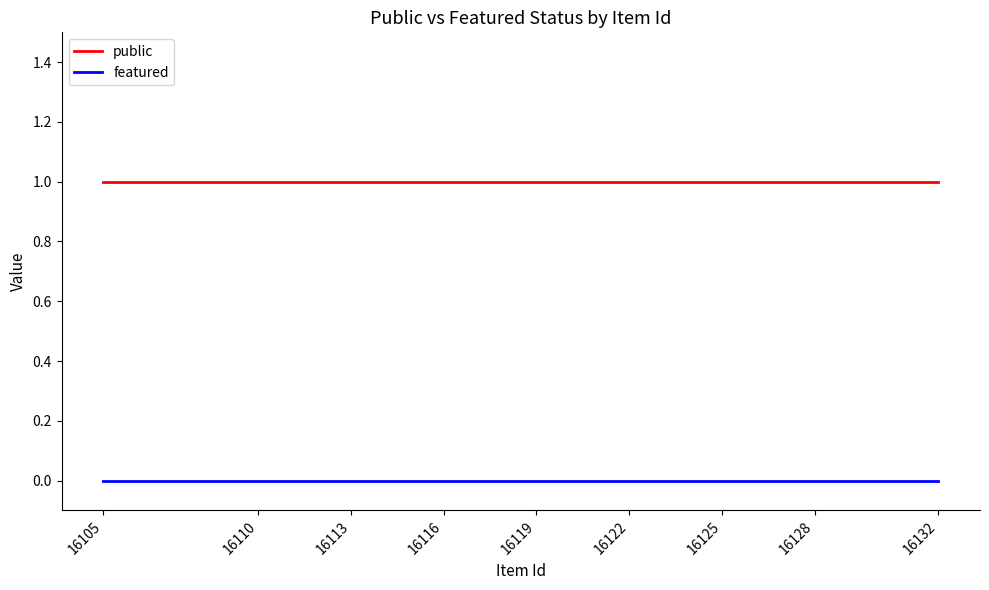

What is the total value across all series at 16119?

1